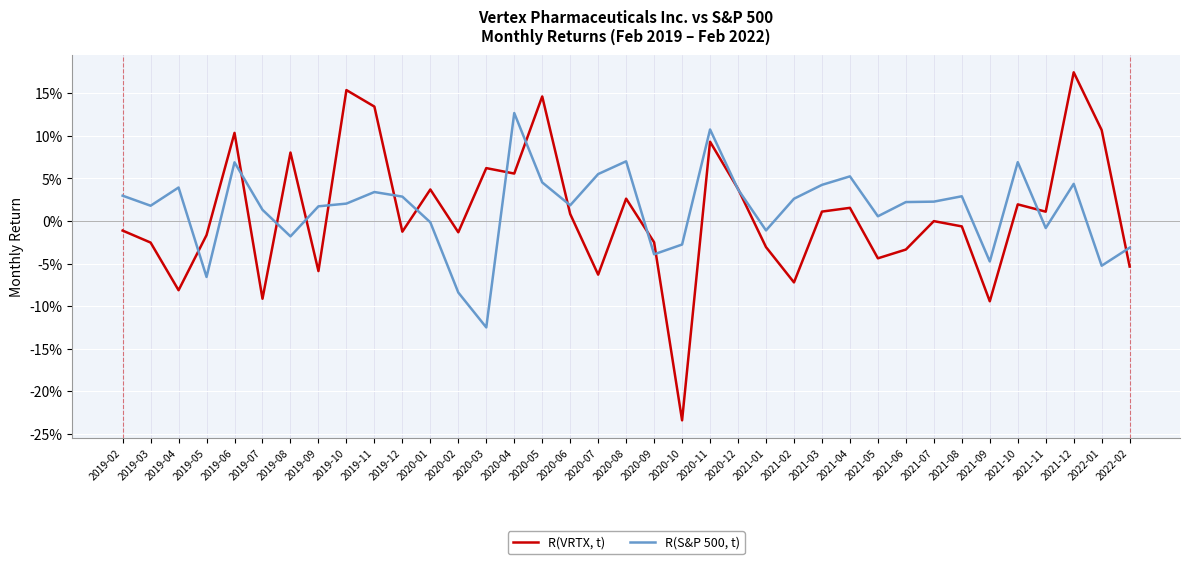

Does the chart display data point markers on the line(s)?

No